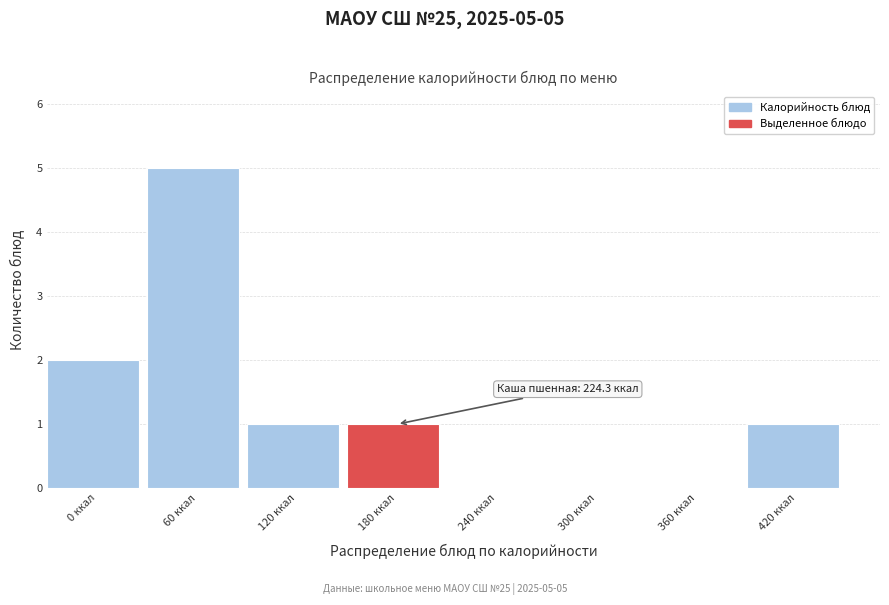

Reading right to left, transcribe all the data shown in this chart.

420 ккал=1	360 ккал=0	300 ккал=0	240 ккал=0	180 ккал=1	120 ккал=1	60 ккал=5	0 ккал=2